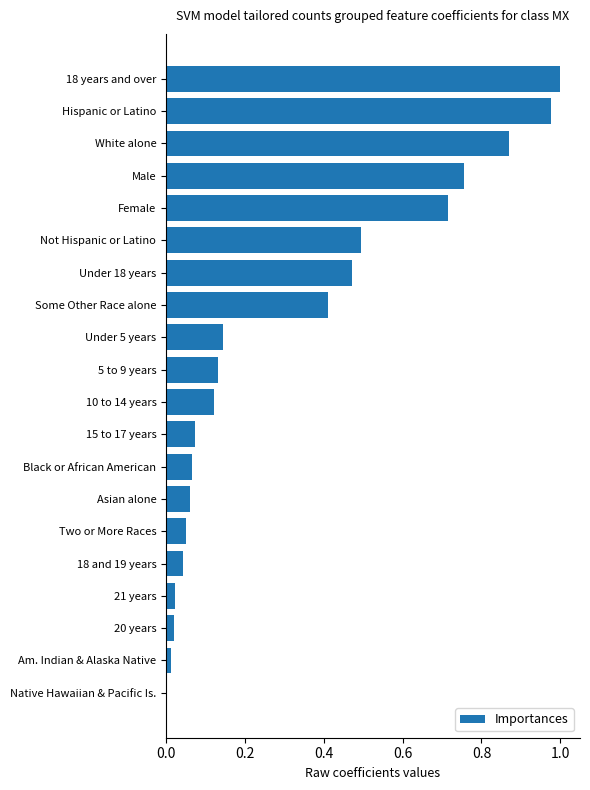

What is the average value?

0.3